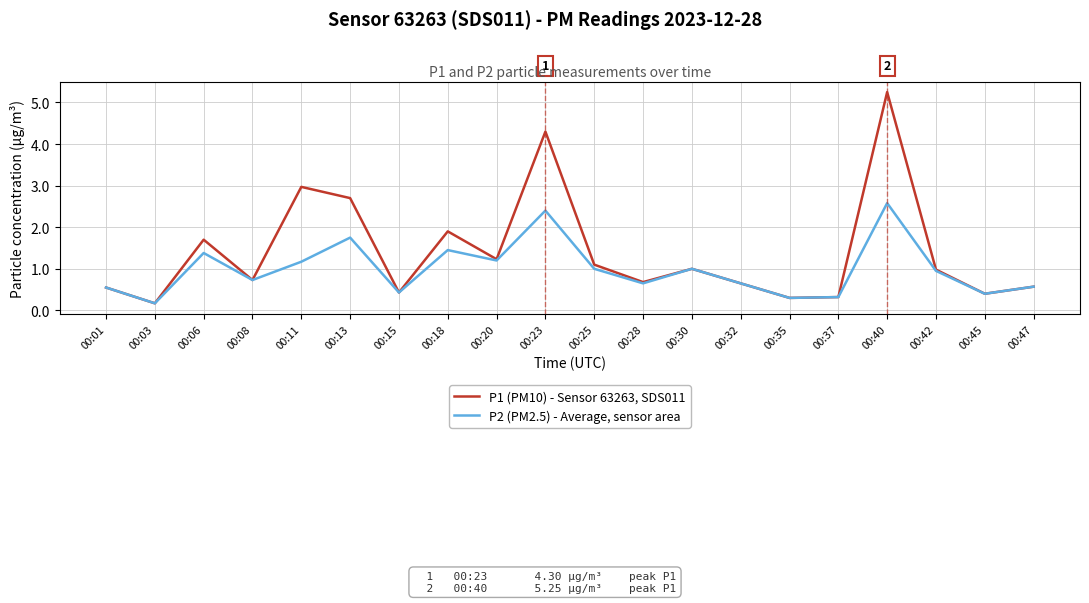

How many series are shown in this chart?

2